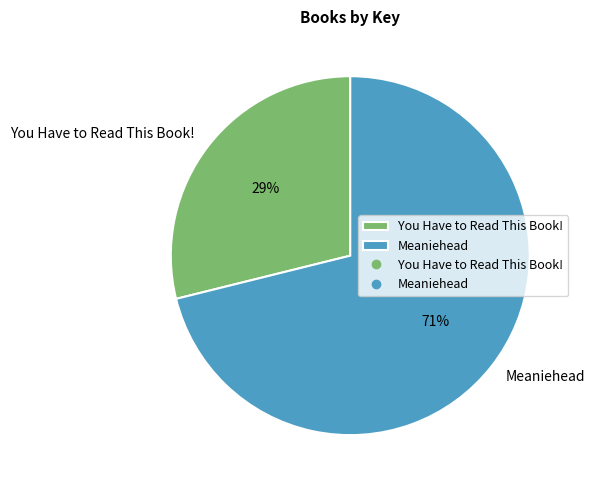

How many slices are in this pie chart?

2